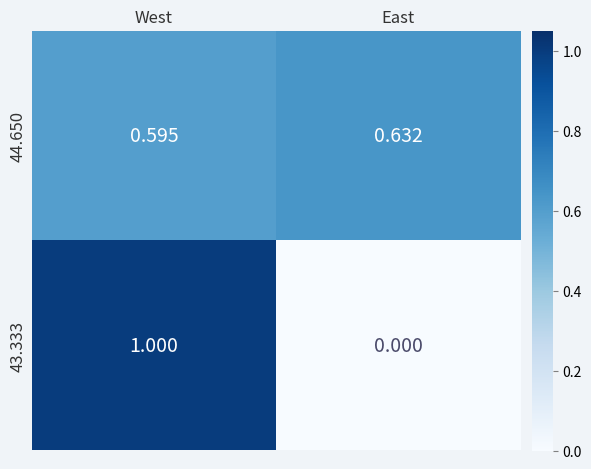

Which category has the lowest value in the 44.650 series?

West